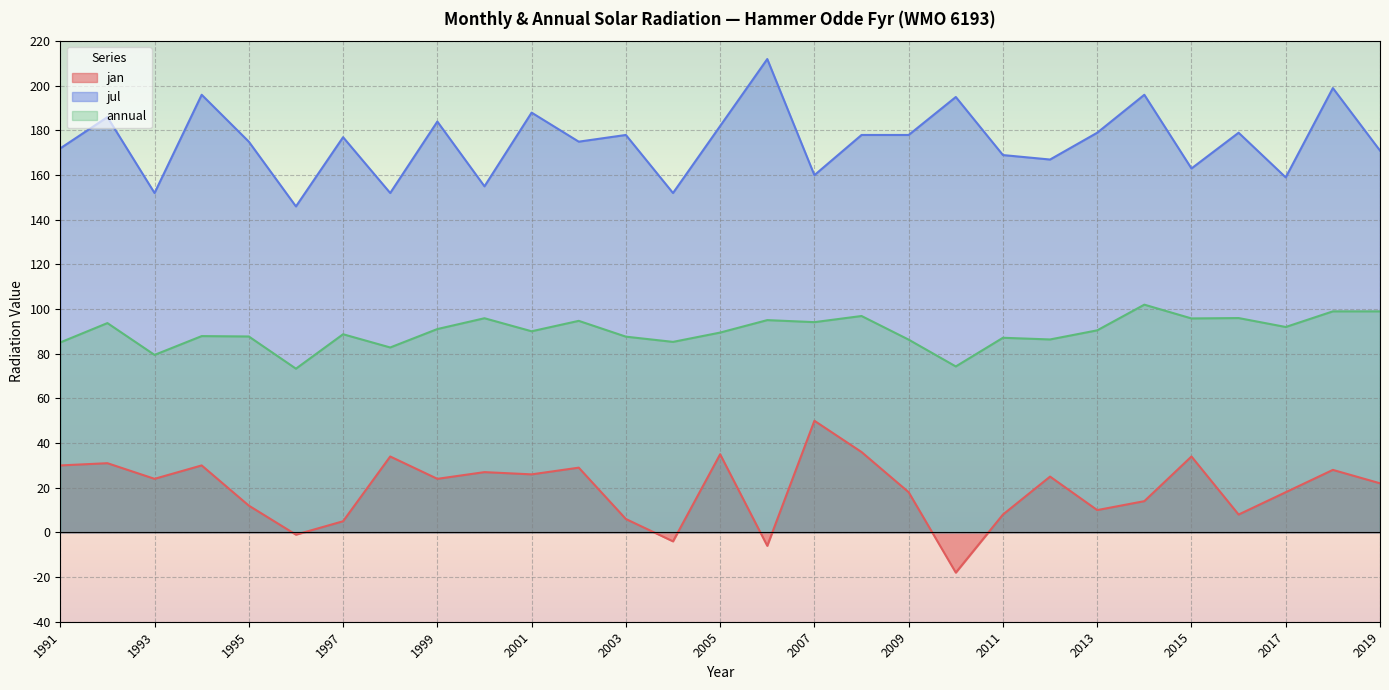

True or false: jul and annual cross at least once.

False